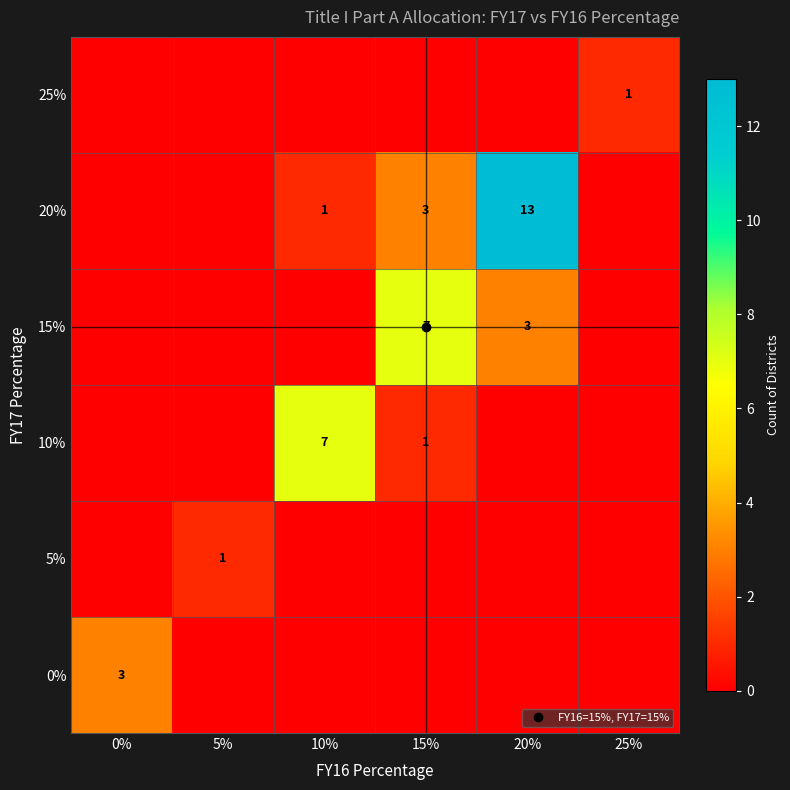

The 10% series shows 0 at 20%. True or false?

True